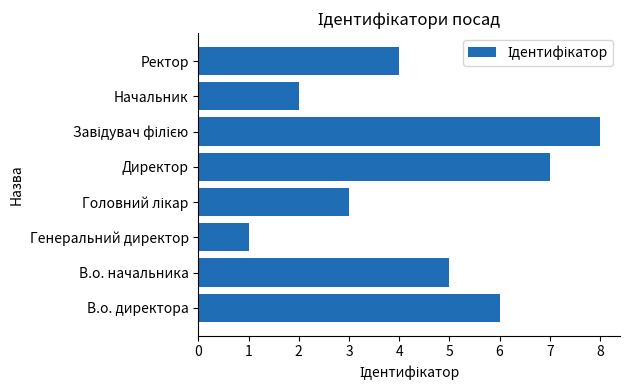

Approximately how many times larger is the value at Начальник compared to Генеральний директор?

2.0